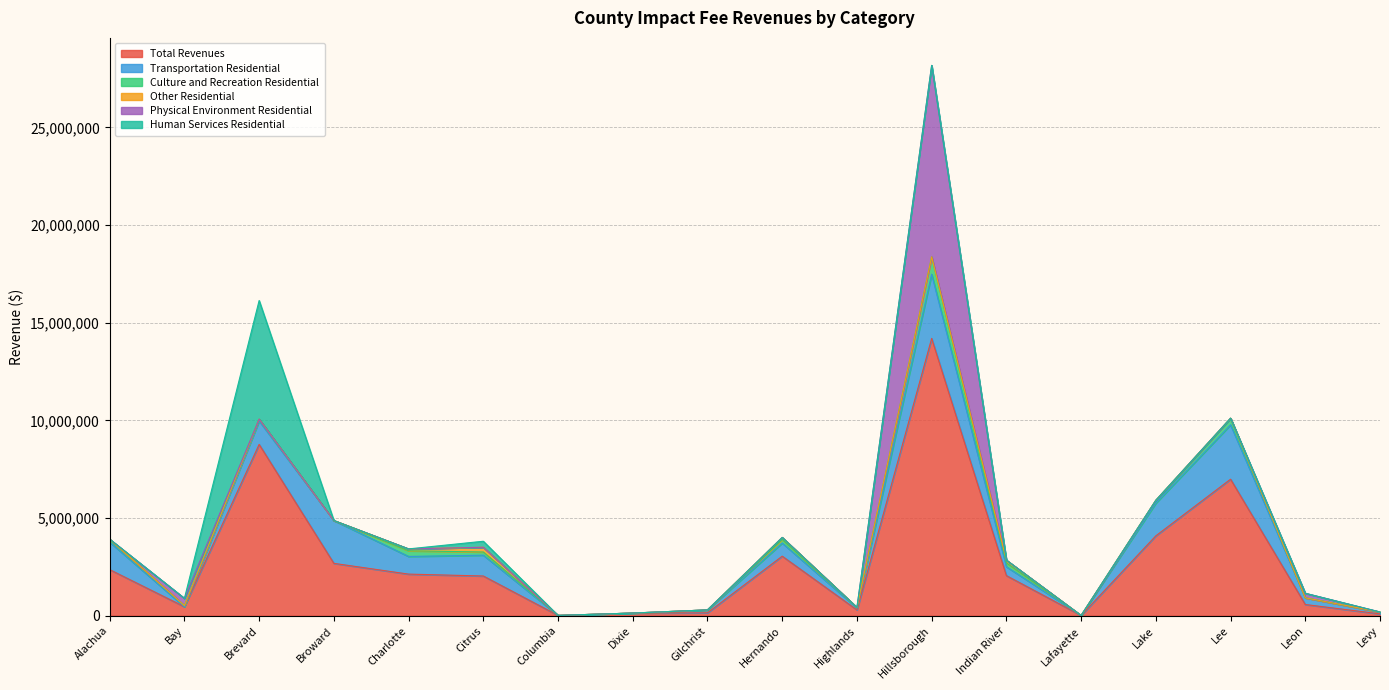

Is the value of Culture and Recreation Residential at Hernando greater than the value of Total Revenues at Alachua?

No